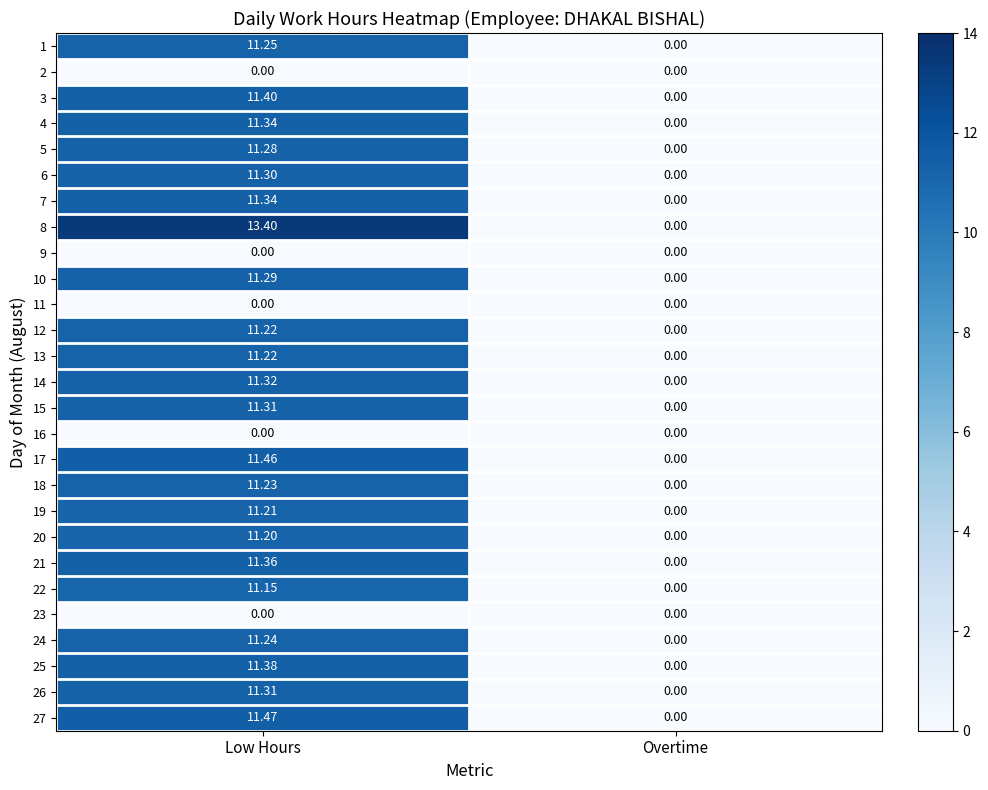

List the labels in order of 7 value, smallest first.

Overtime, Low Hours